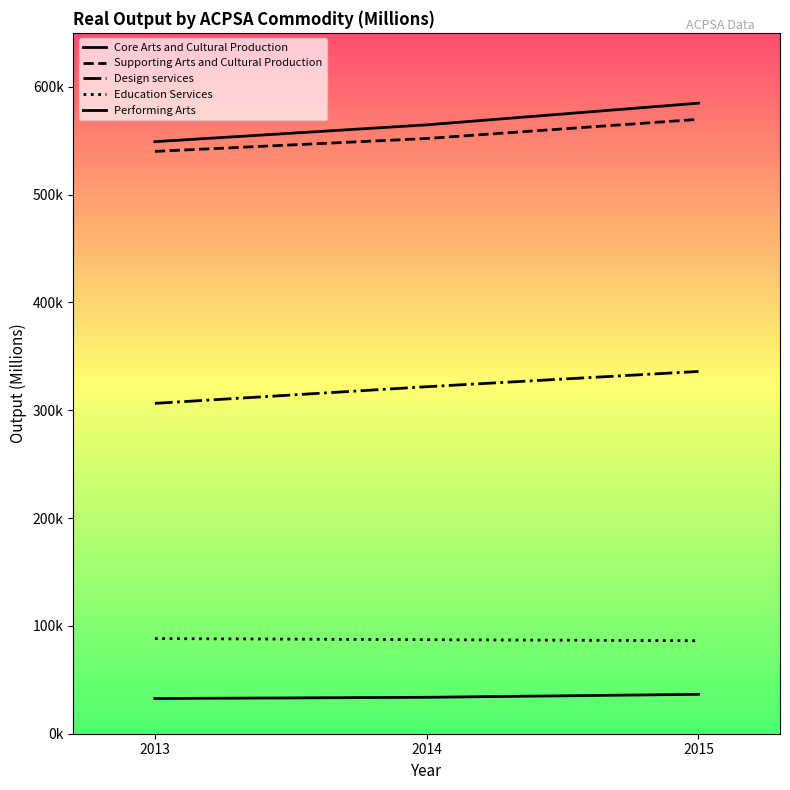

Does the chart display data point markers on the line(s)?

No